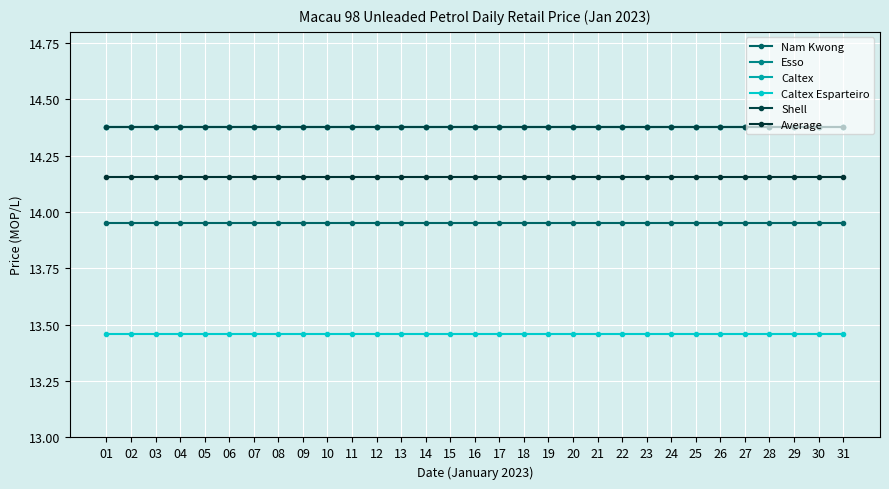

The Shell series shows 14.4 at 26. True or false?

True